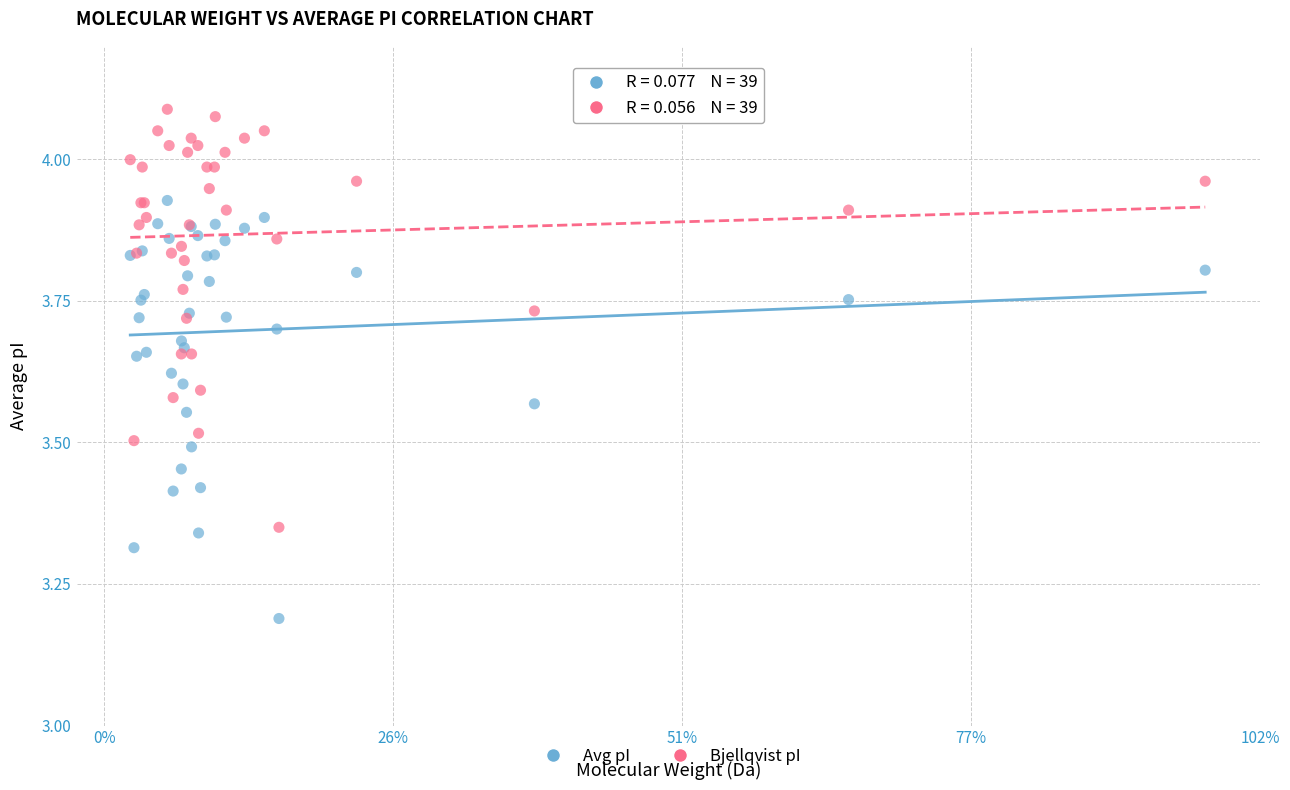

Across all series, what Y value is closest to 3?

3.2